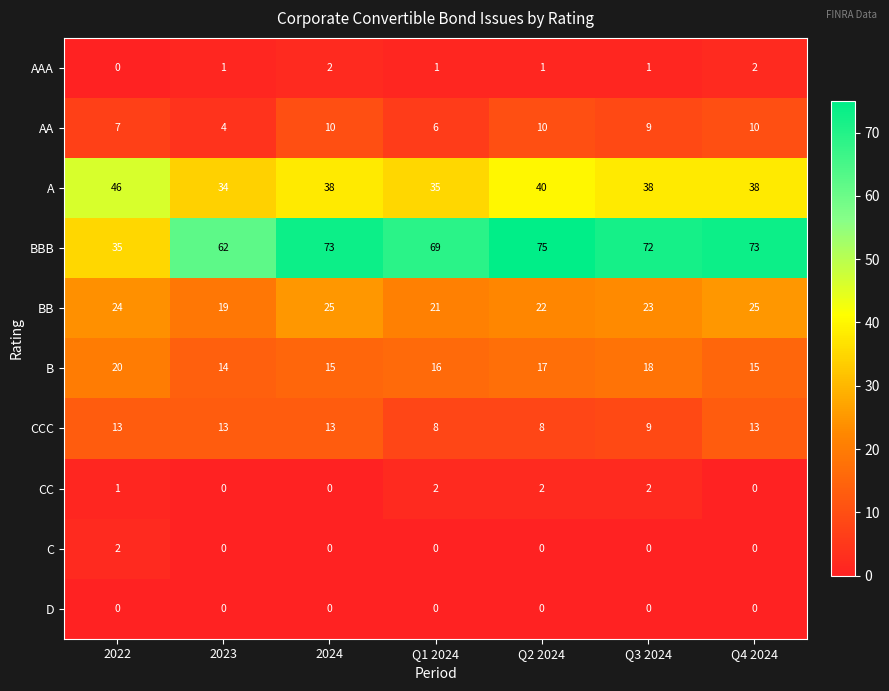

What is the difference between the maximum and minimum values in the BBB series?

40